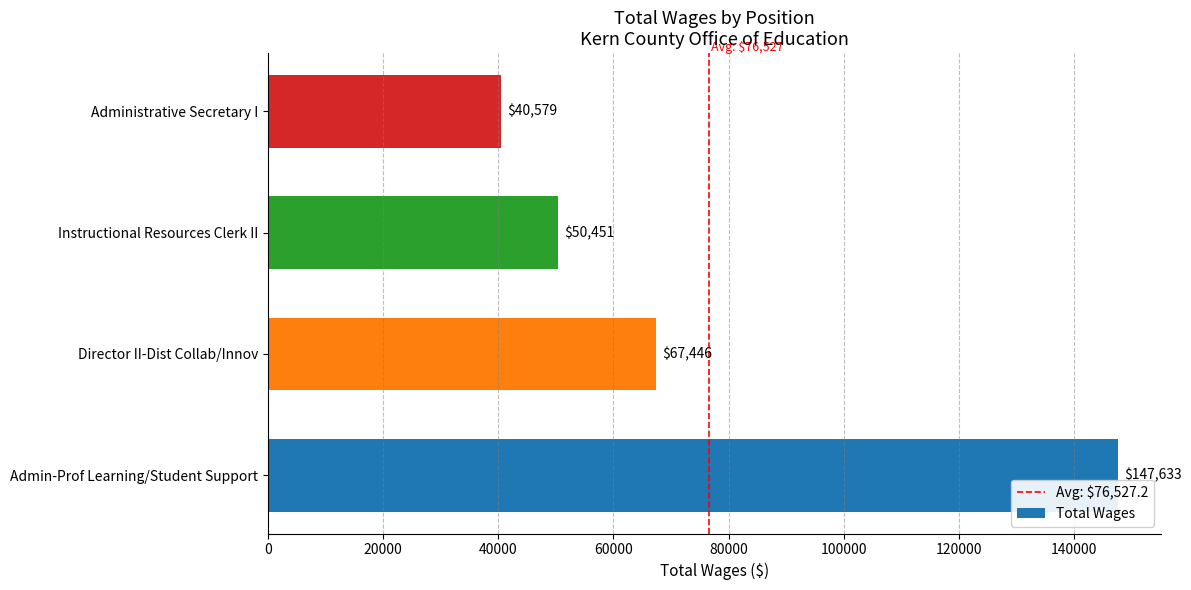

Read the value at Administrative Secretary I.

40579